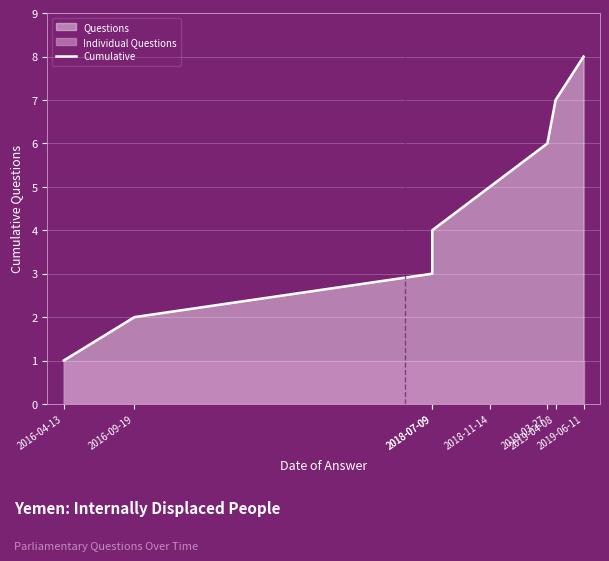

The value at 2018-07-09 is 2. True or false?

False